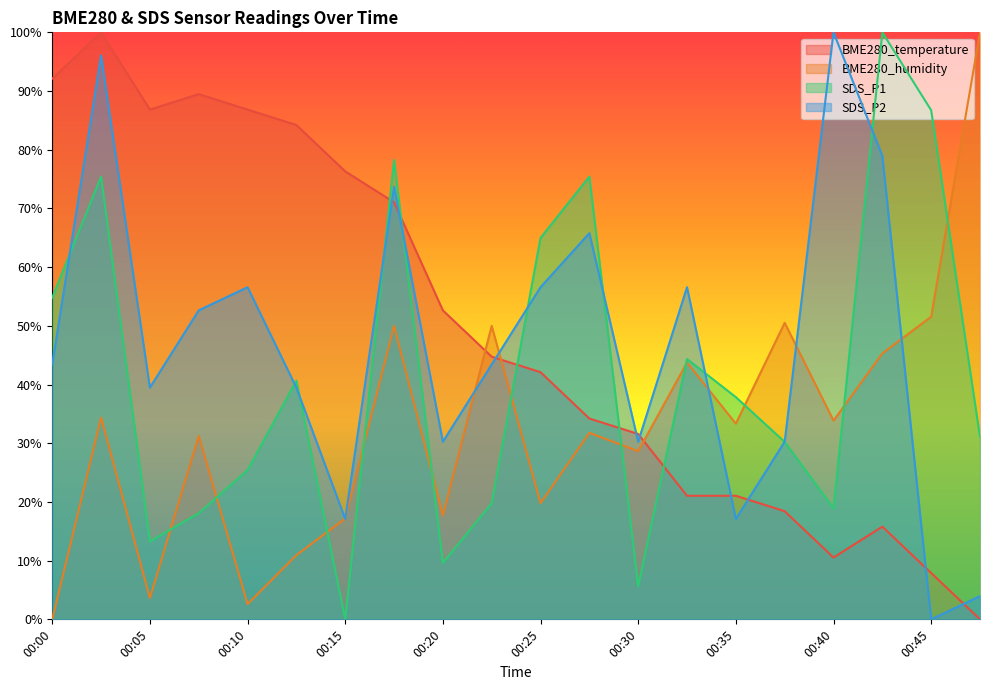

What is the total value across all series at 00:35?

109.3